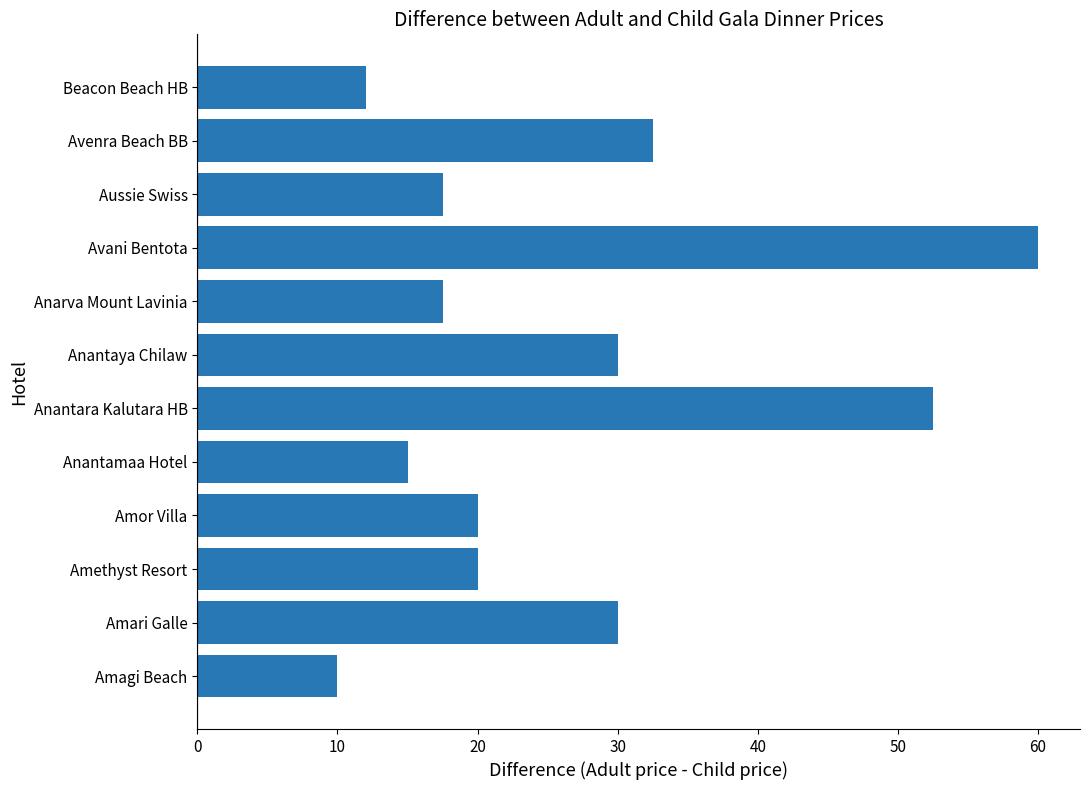

The value at Amethyst Resort is 11.6. True or false?

False